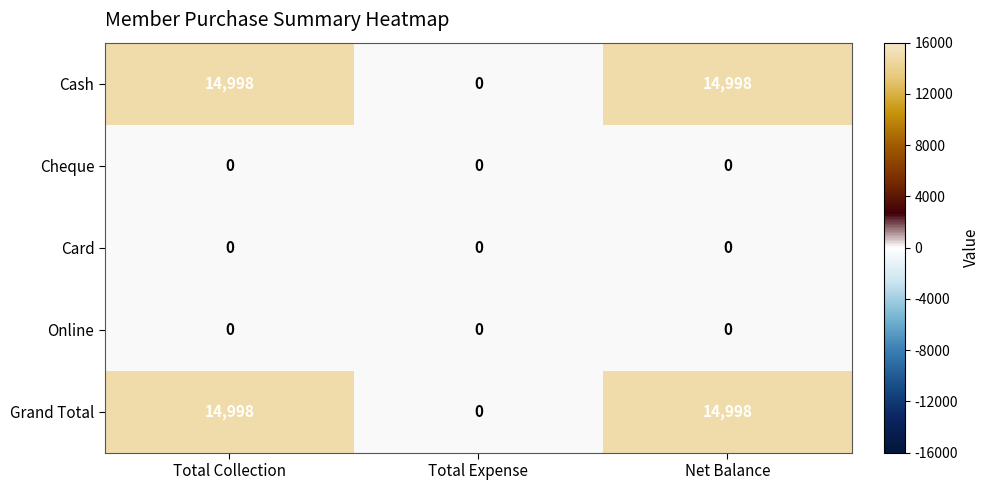

Reading right to left, what are all the values shown in this chart?

Cash: 14998	0	14998
Cheque: 0	0	0
Card: 0	0	0
Online: 0	0	0
Grand Total: 14998	0	14998